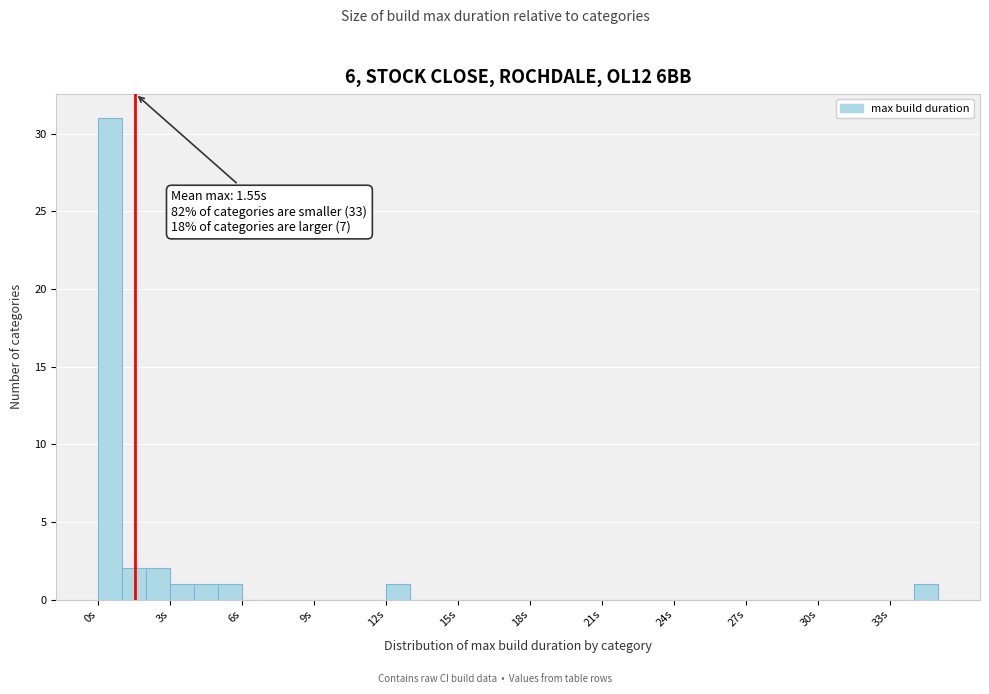

Around what value on the x-axis is the tallest bar? Give the approximate position of its centre, as read against the axis.

0.5